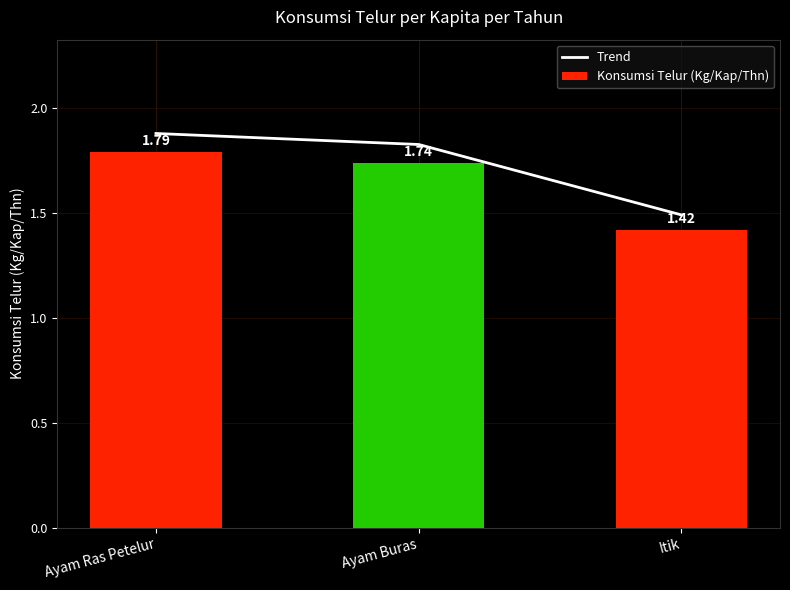

At which category is the sum across all series the highest?

Ayam Ras Petelur